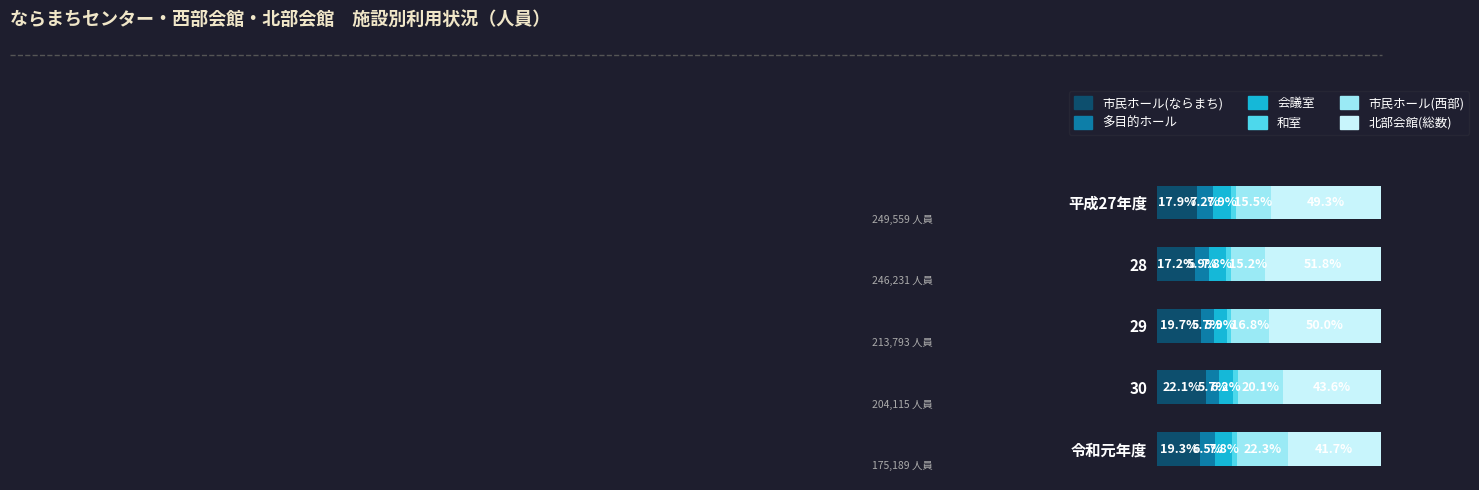

Reading left to right, extract all data points from this chart.

市民ホール(ならまち): 17.9	17.2	19.7	22.1	19.3
多目的ホール: 7.2	5.9	5.7	5.7	6.5
会議室: 7.9	7.8	5.9	6.2	7.8
和室: 2.3	2.2	2.0	2.4	2.3
市民ホール(西部): 15.5	15.2	16.8	20.1	22.3
北部会館(総数): 49.3	51.8	50.0	43.6	41.7